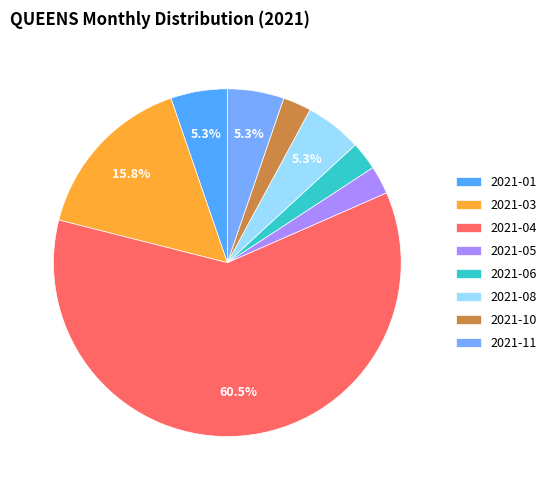

What percentage do 2021-03 and 2021-04 together represent?

76.3%